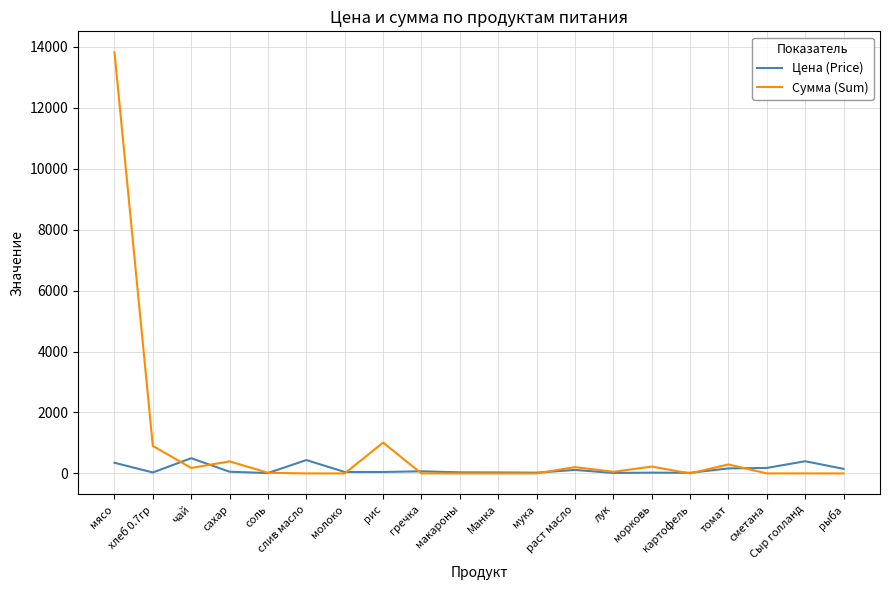

True or false: Цена (Price) and Сумма (Sum) intersect in this chart.

True